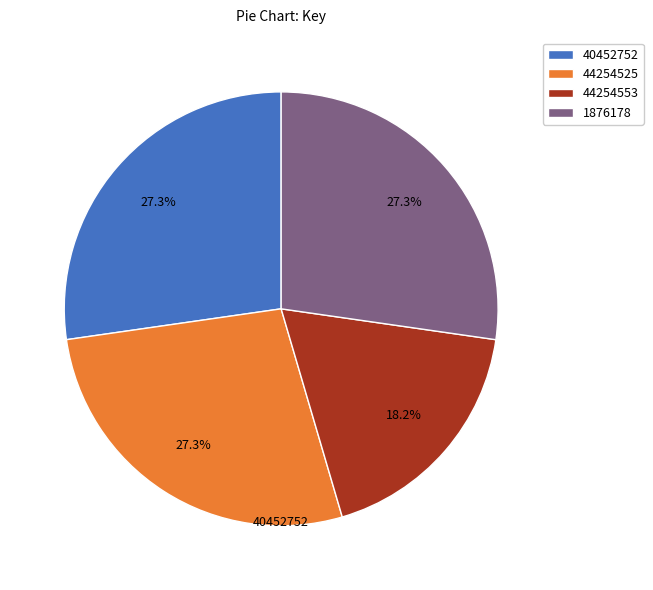

What portion of the pie excludes 44254525?

72.7%